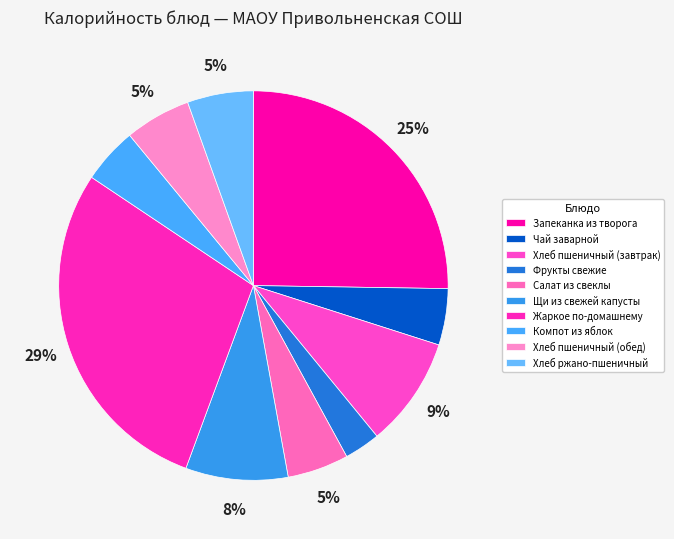

How many segments does this pie chart have?

10